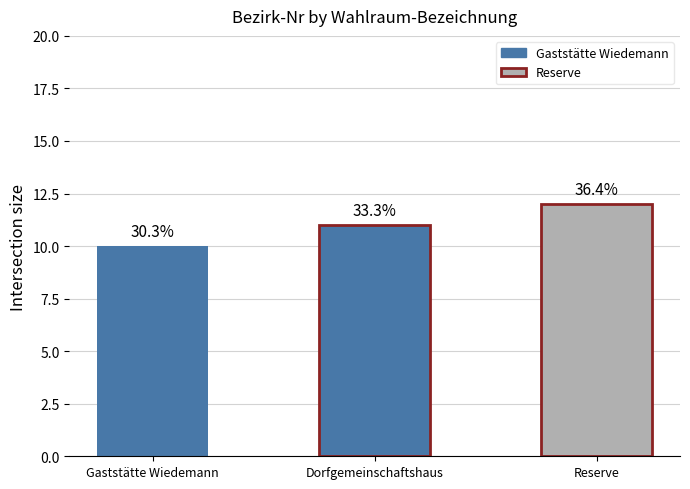

At which label is the value closest to 11?

Dorfgemeinschaftshaus